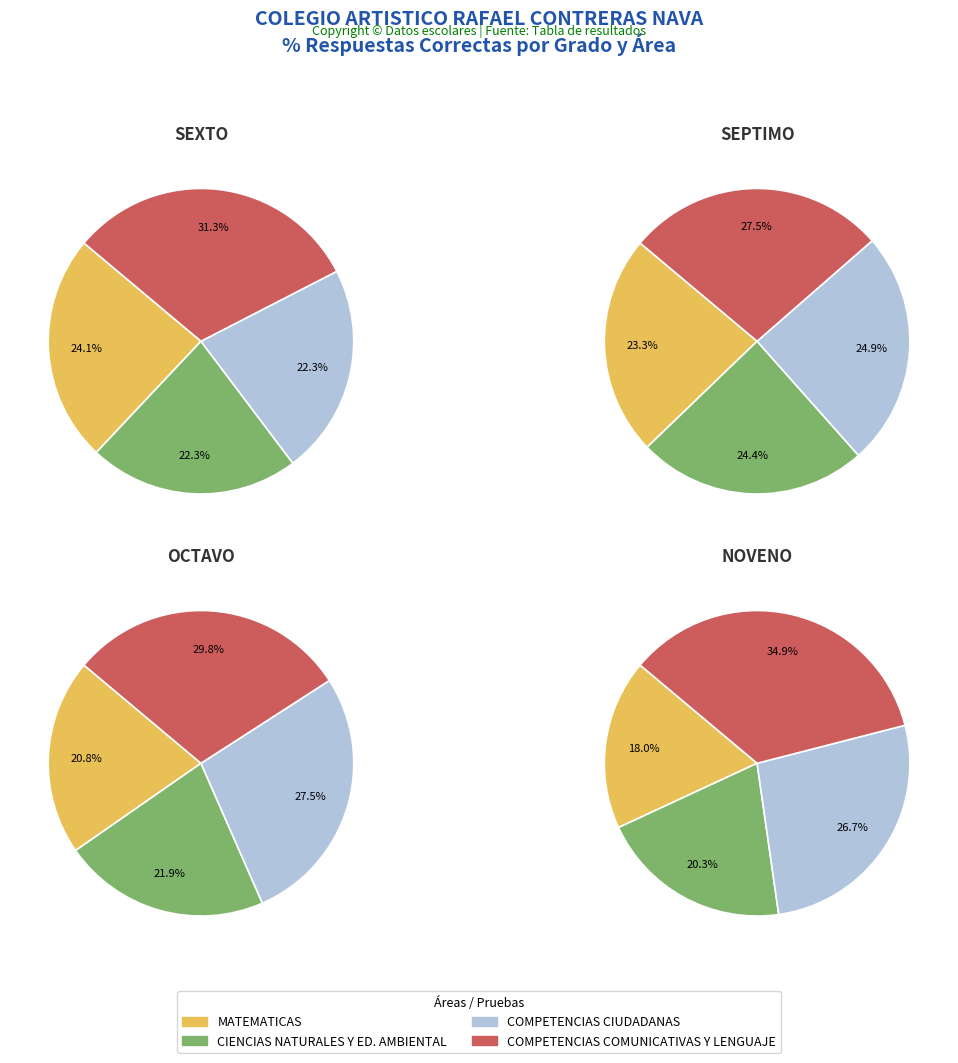

To the nearest percent, what portion does 0 represent?

24%